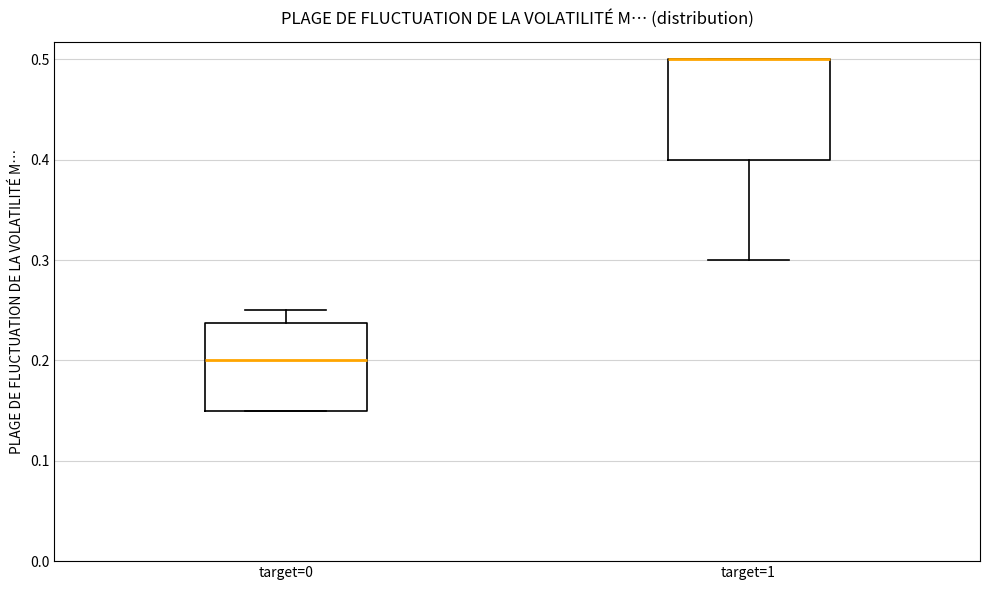

Reading left to right, read every box against the y-axis: the position of its median line, the range the box covers, and the ends of its whiskers. The values are not printed on the chart, so give them approximately, as read against the axis.

target=0: median 0.20, box 0.15 to 0.24, whiskers 0.15 to 0.25
target=1: median 0.50 (drawn on the box's upper edge), box 0.40 to 0.50, whiskers 0.30 to 0.50